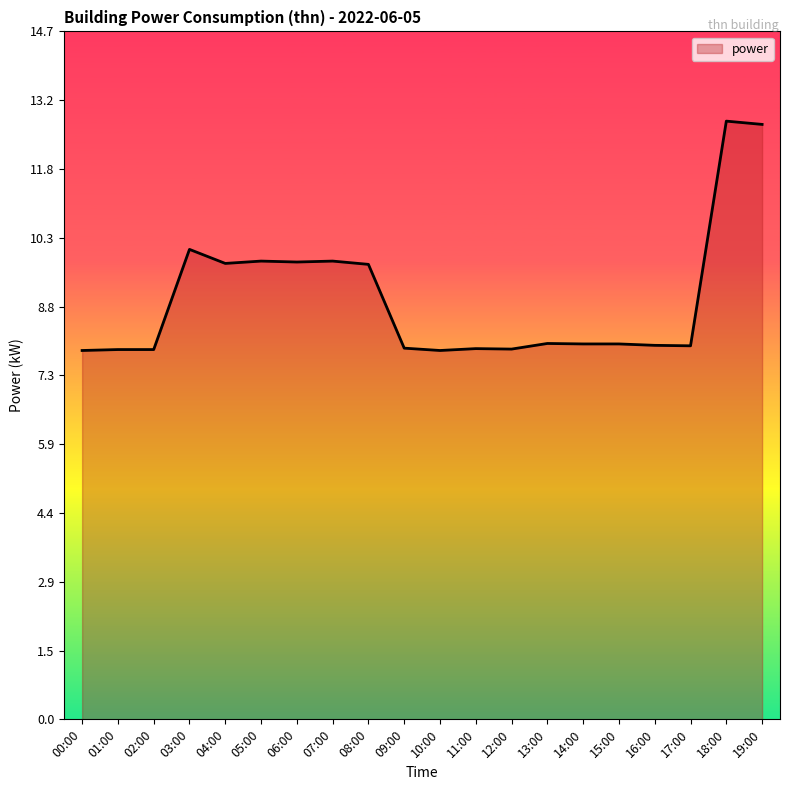

What is the approximate value at 06:00?

9.8